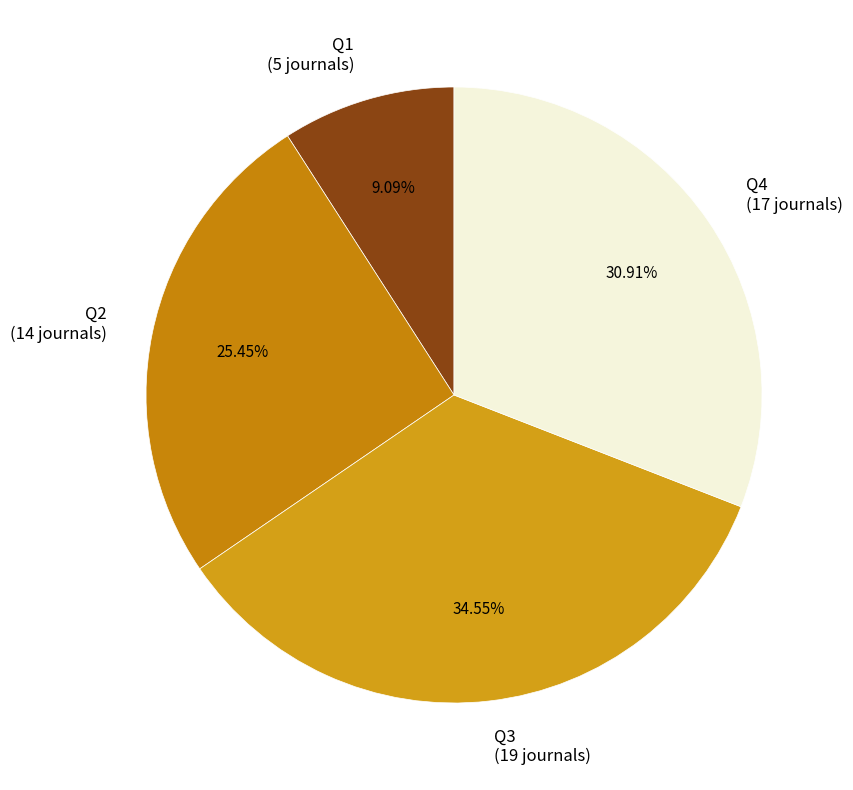

Approximately how many times larger is the value at Q3 compared to Q2?

1.4